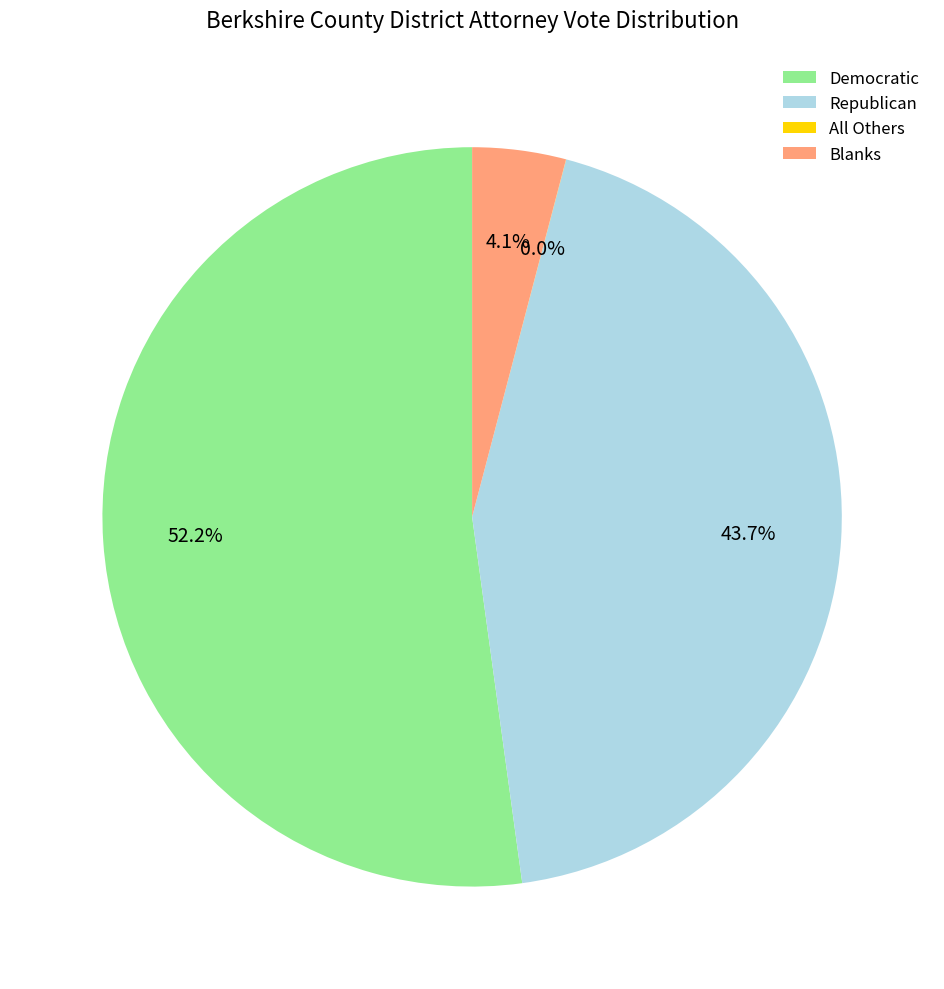

To the nearest percent, what percentage of the pie is Blanks?

4%